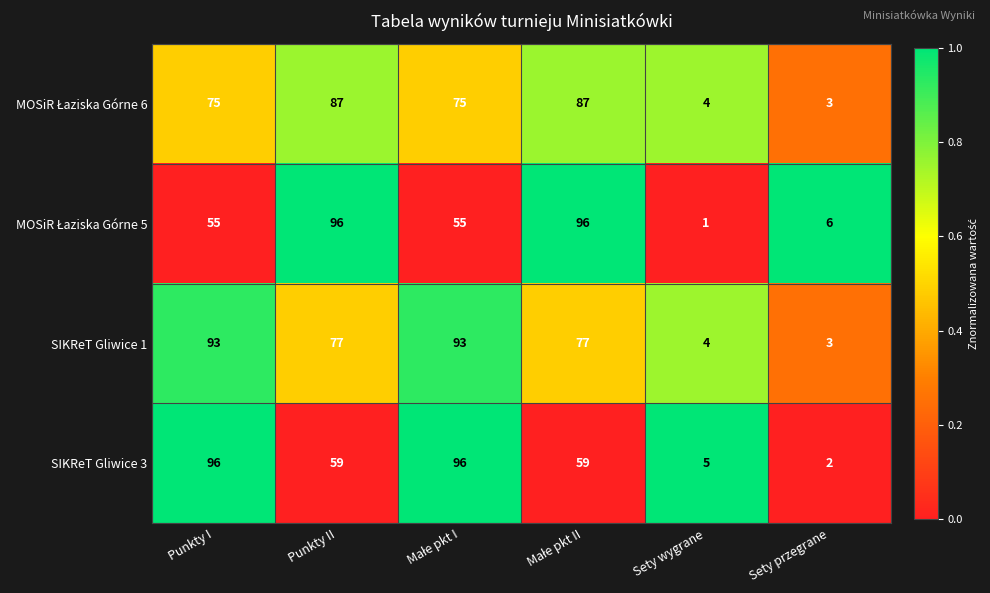

What is the difference between the highest and lowest values at Sety przegrane?

4